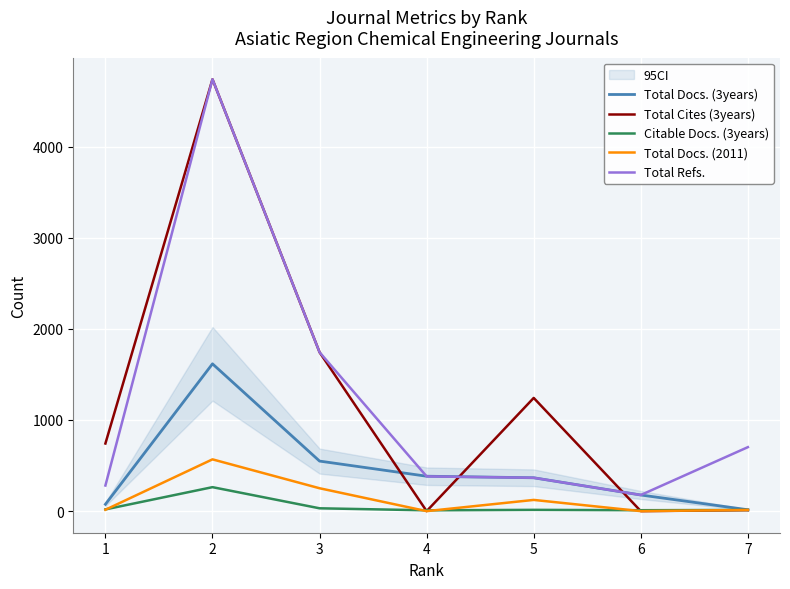

Is this an area chart (filled region under the line)?

No